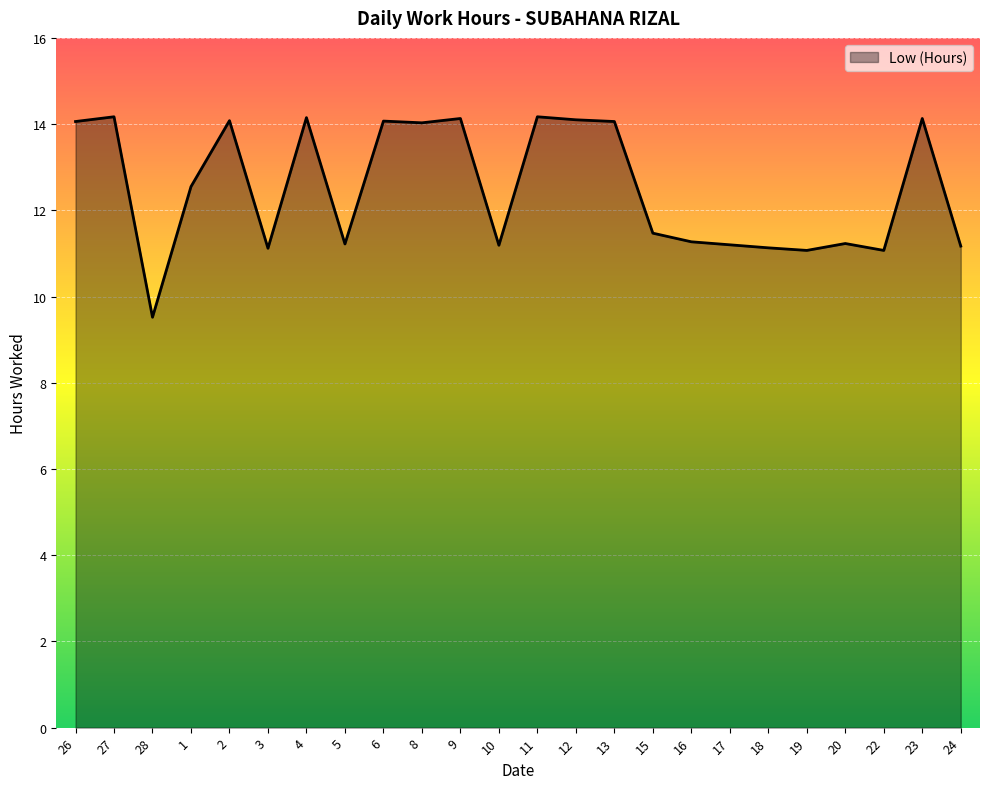

What is the sum of all values?

300.4